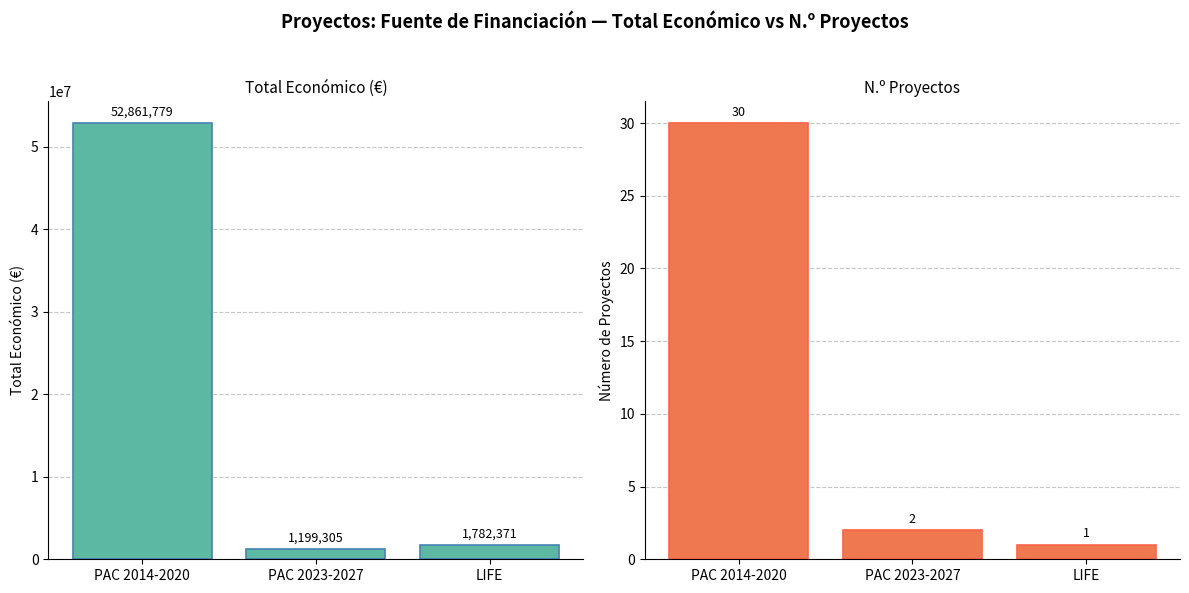

Does the chart contain any negative values?

No